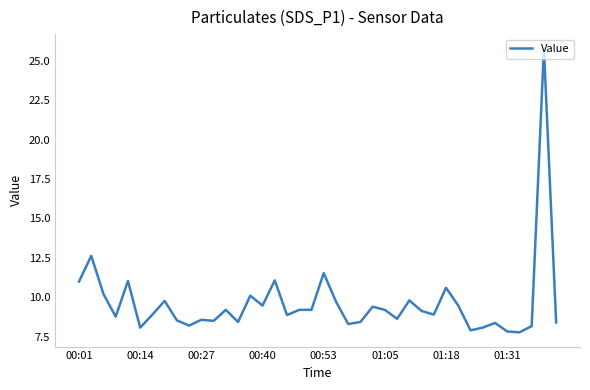

What is the maximum value shown in the chart?

25.8